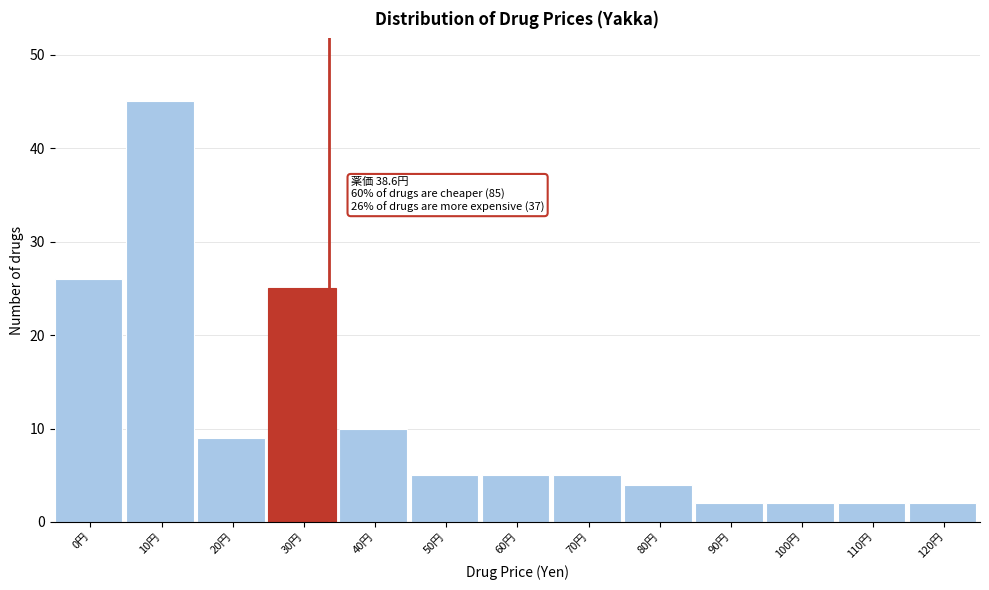

Reading left to right, what are all the values shown in this chart?

26	45	9	25	10	5	5	5	4	2	2	2	2